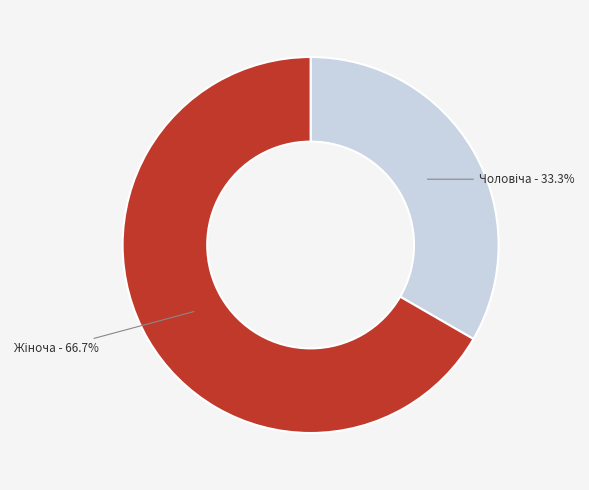

To the nearest percent, what is the difference between the largest and smallest slice percentages?

33%